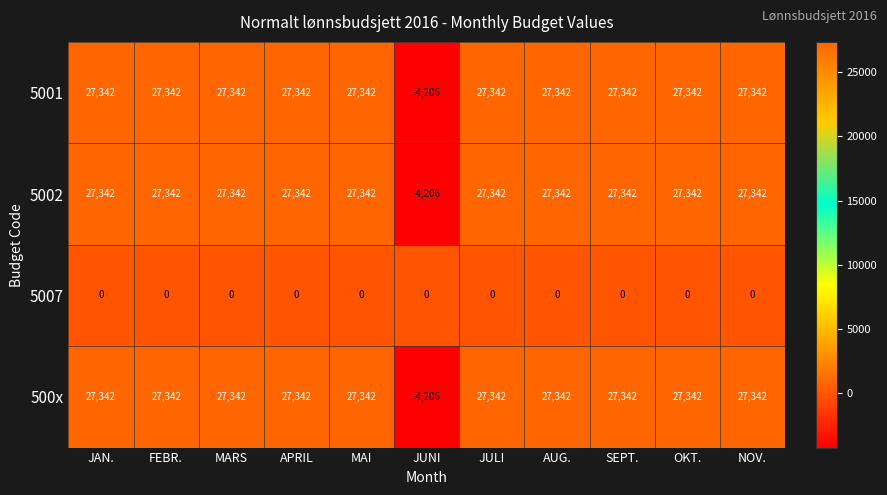

What is the difference between the highest and lowest values at JUNI?

4206